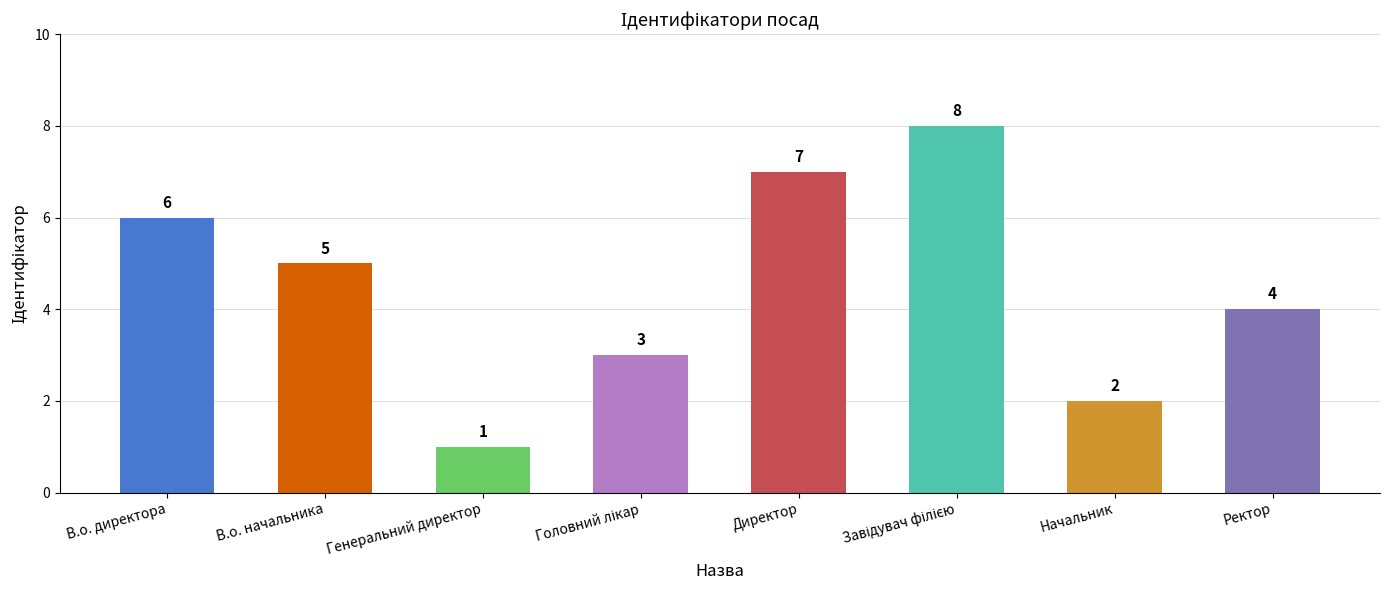

What is the difference between the values at В.о. директора and Генеральний директор?

5